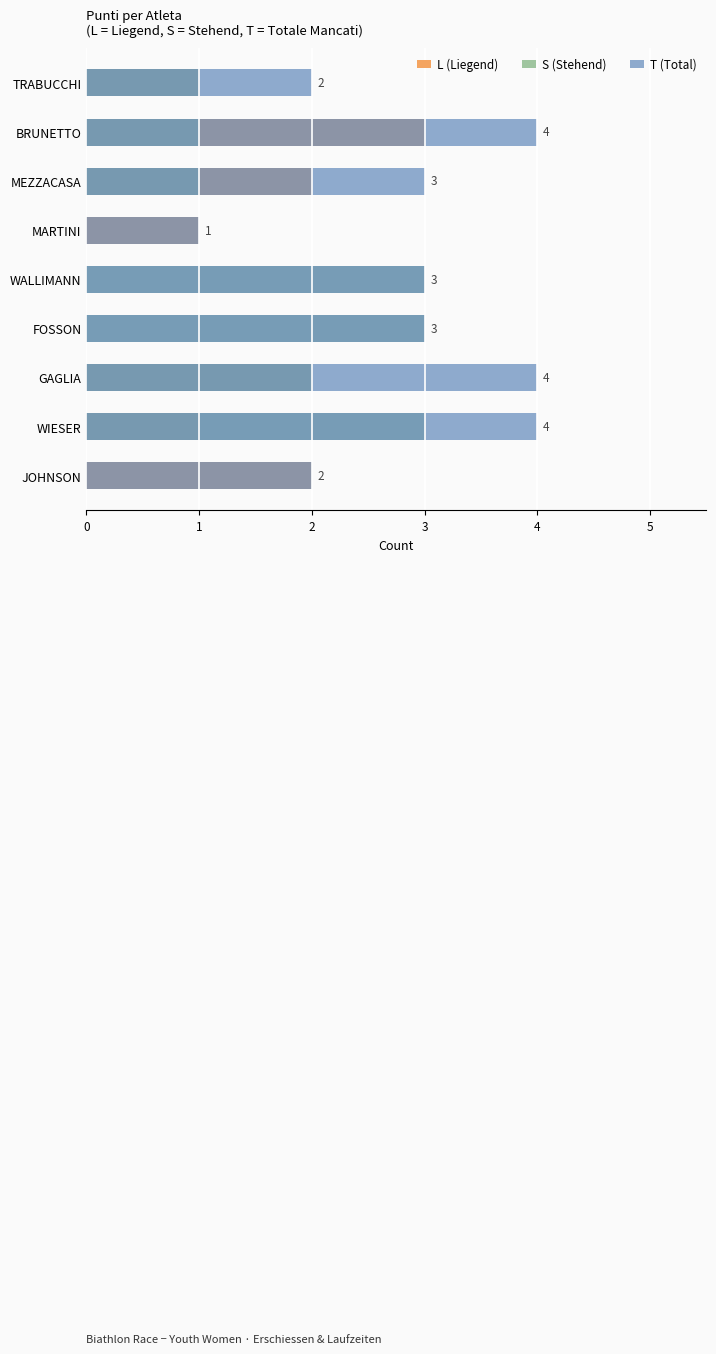

How many values in the L (Liegend) series are below 1?

2